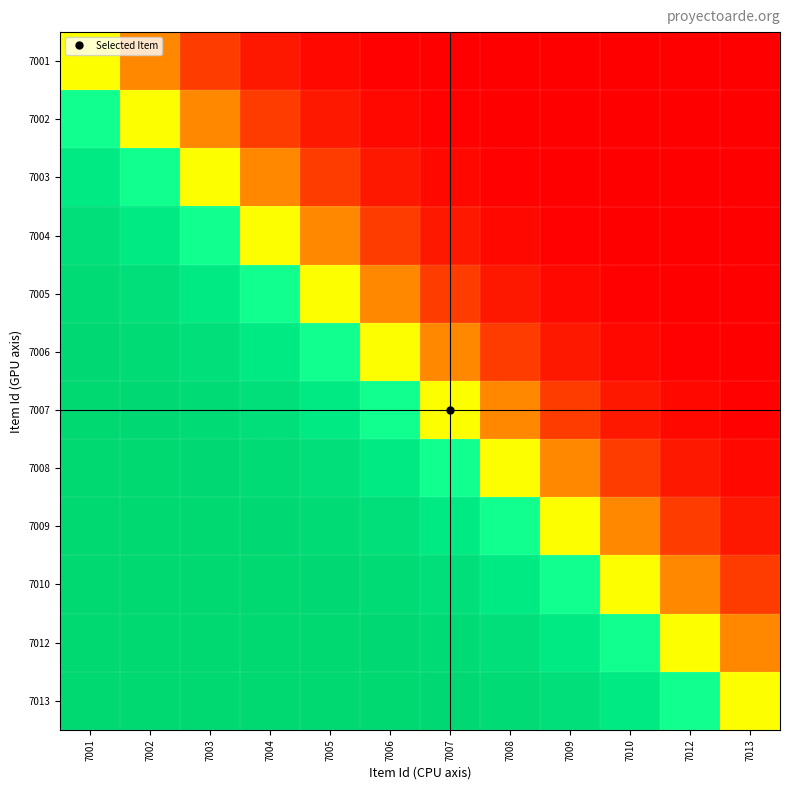

How many series are shown in this chart?

12